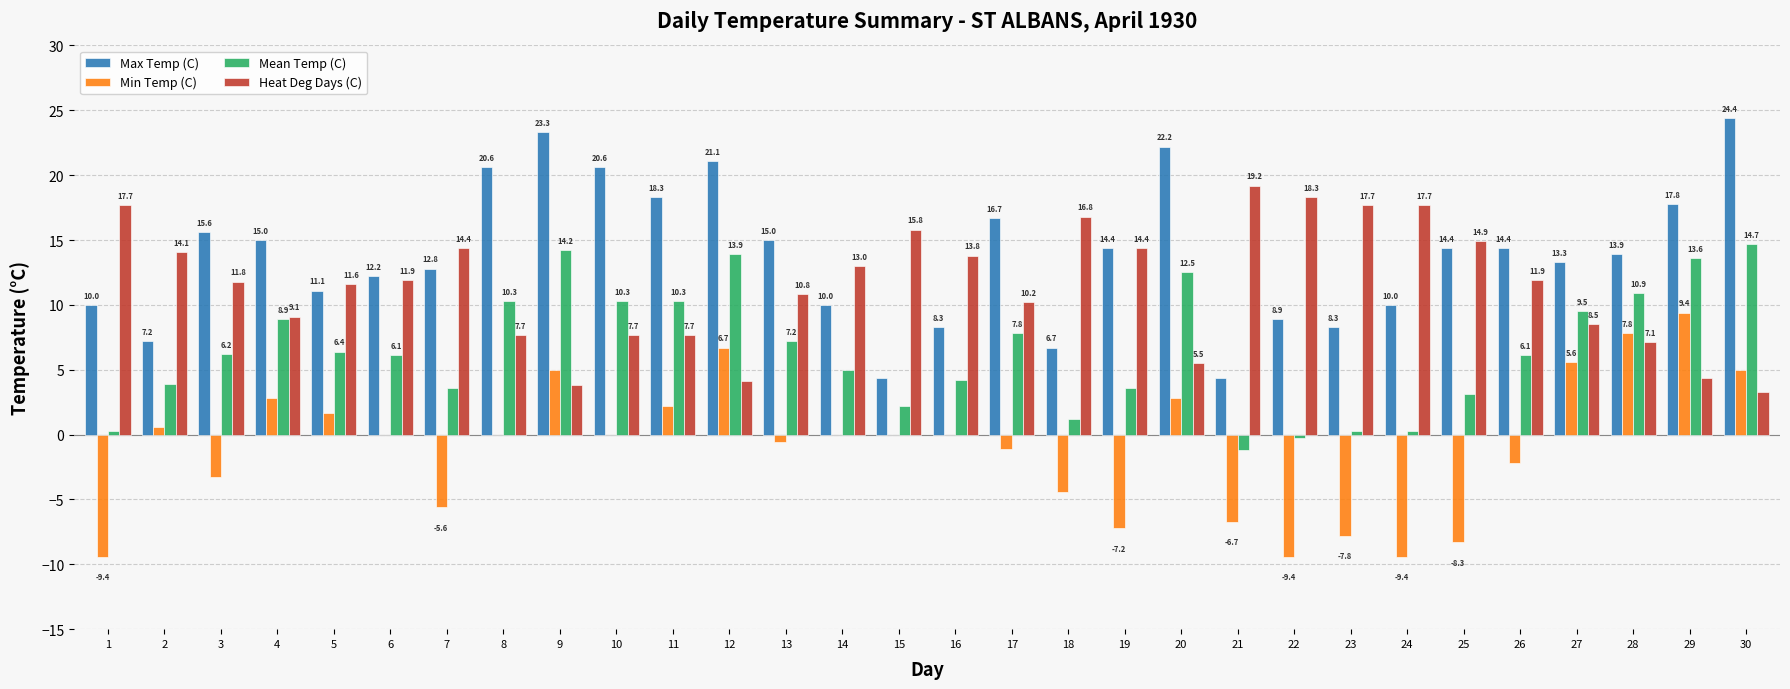

Is it true that Mean Temp (C) equals 8.3 at 30?

False